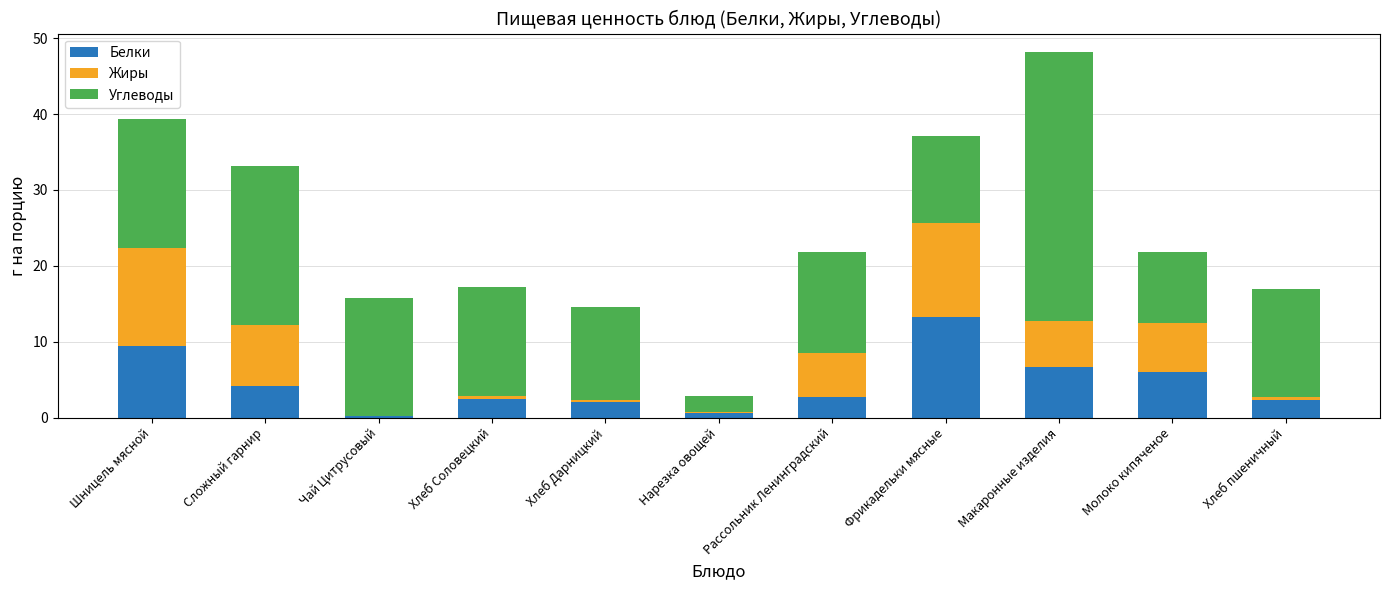

What is the highest value of the Белки series?

13.2